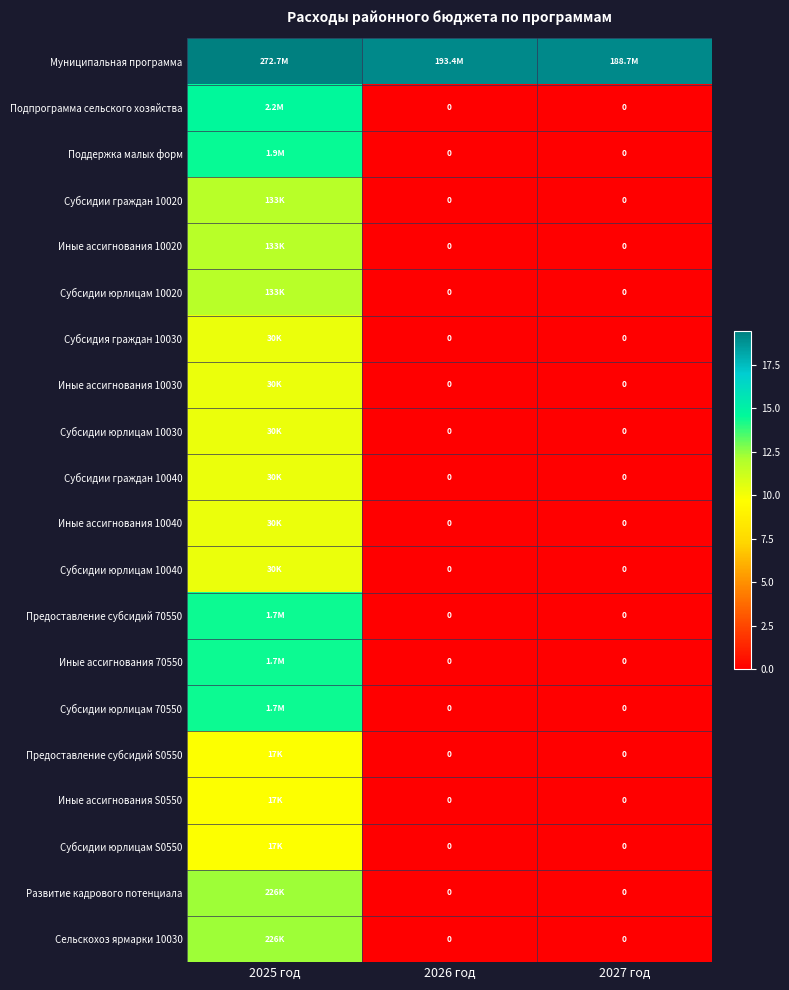

Rank the series by their maximum value, from lowest to highest.

Предоставление субсидий S0550, Иные ассигнования S0550, Субсидии юрлицам S0550, Субсидия граждан 10030, Иные ассигнования 10030, Субсидии юрлицам 10030, Субсидии граждан 10040, Иные ассигнования 10040, Субсидии юрлицам 10040, Субсидии граждан 10020, Иные ассигнования 10020, Субсидии юрлицам 10020, Развитие кадрового потенциала, Сельскохоз ярмарки 10030, Предоставление субсидий 70550, Иные ассигнования 70550, Субсидии юрлицам 70550, Поддержка малых форм, Подпрограмма сельского хозяйства, Муниципальная программа